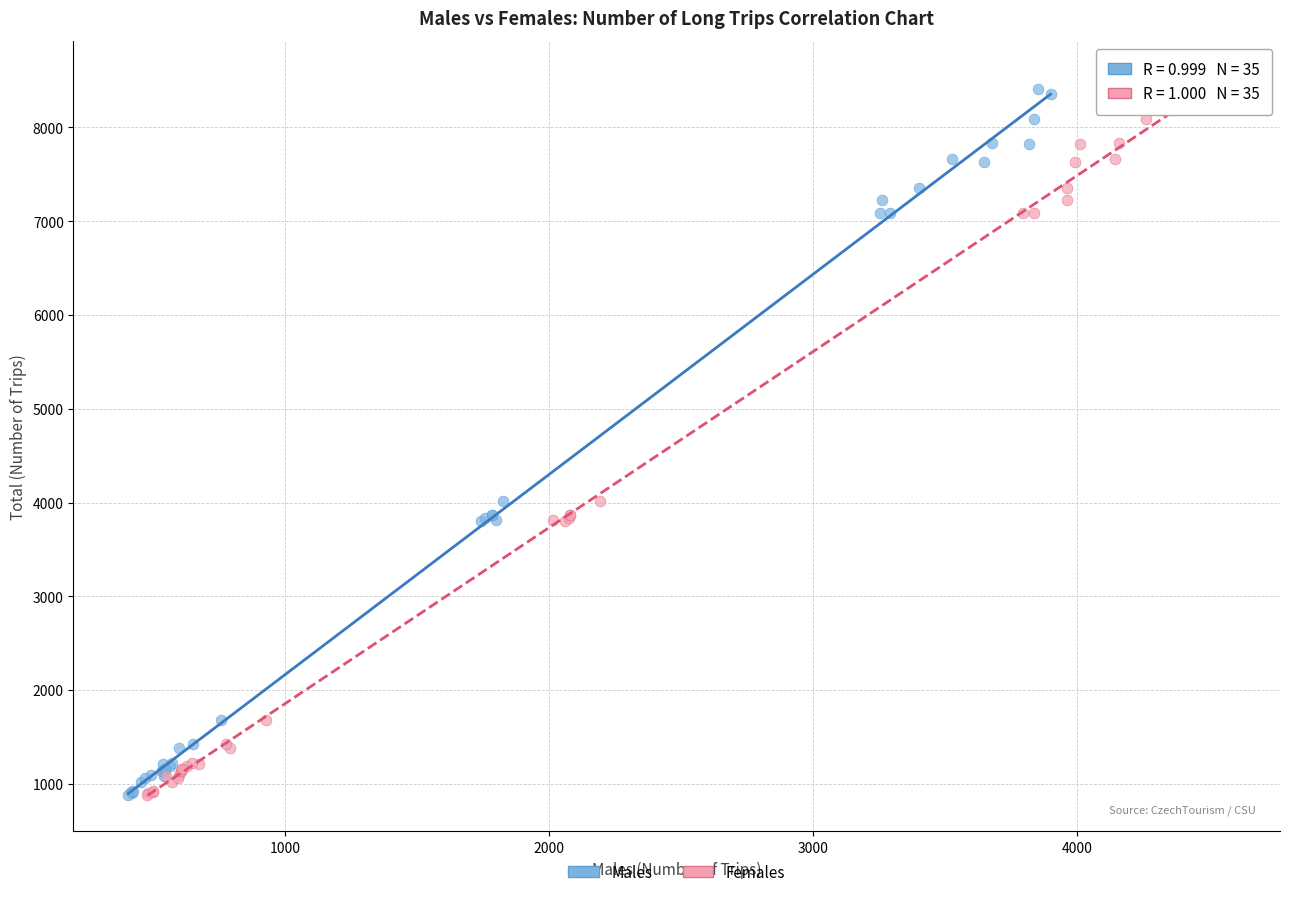

What are all the series names shown in the legend?

Males, Females